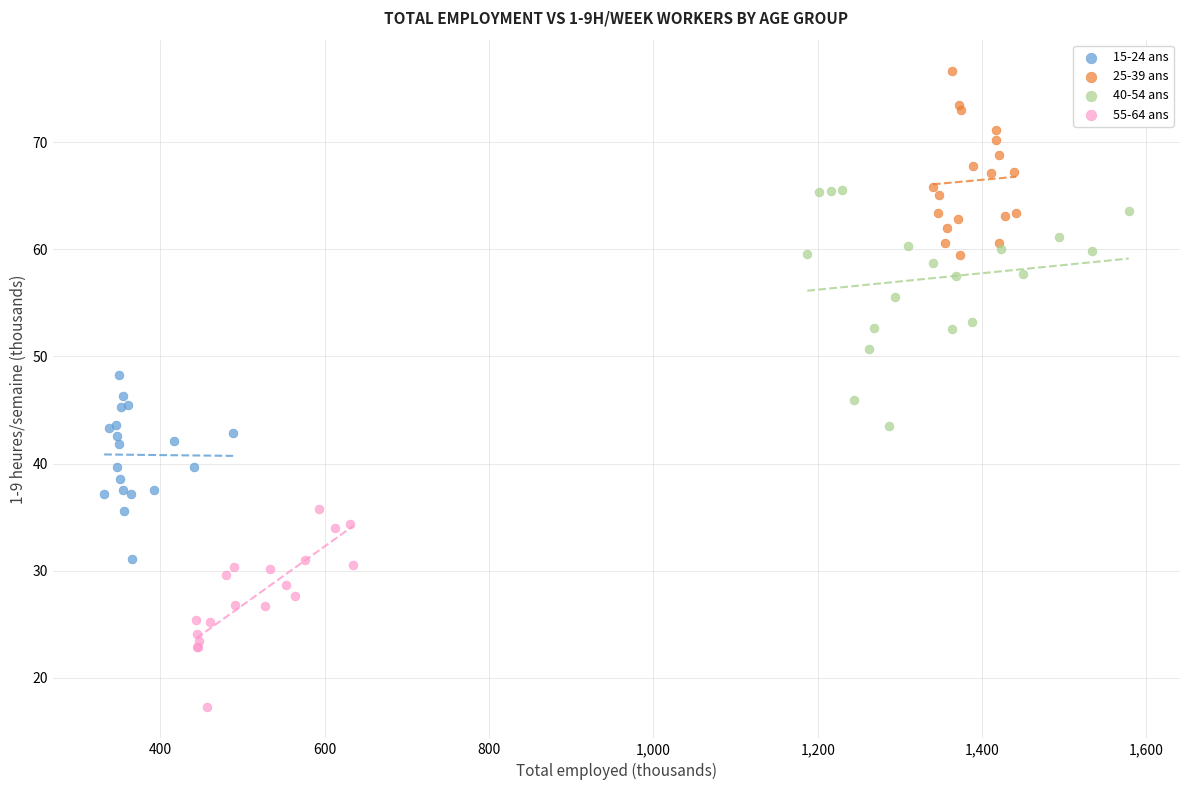

Which series reaches the maximum Y coordinate?

25-39 ans